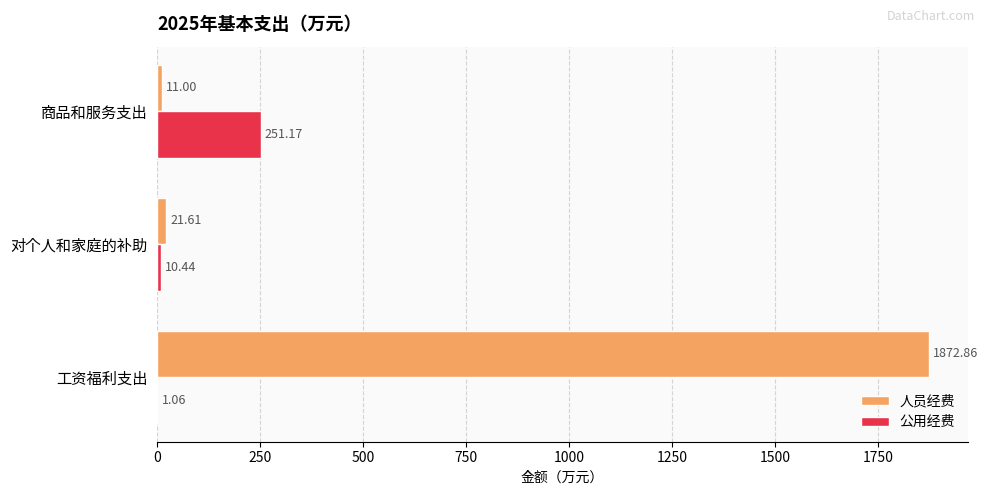

Which series changed the most between 工资福利支出 and 商品和服务支出?

人员经费